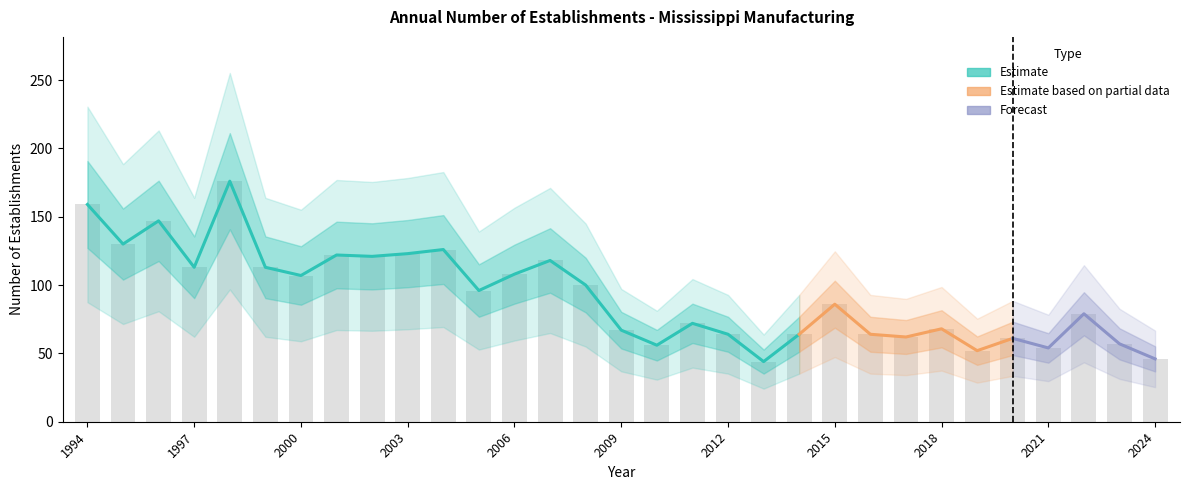

Are the bars horizontal?

No